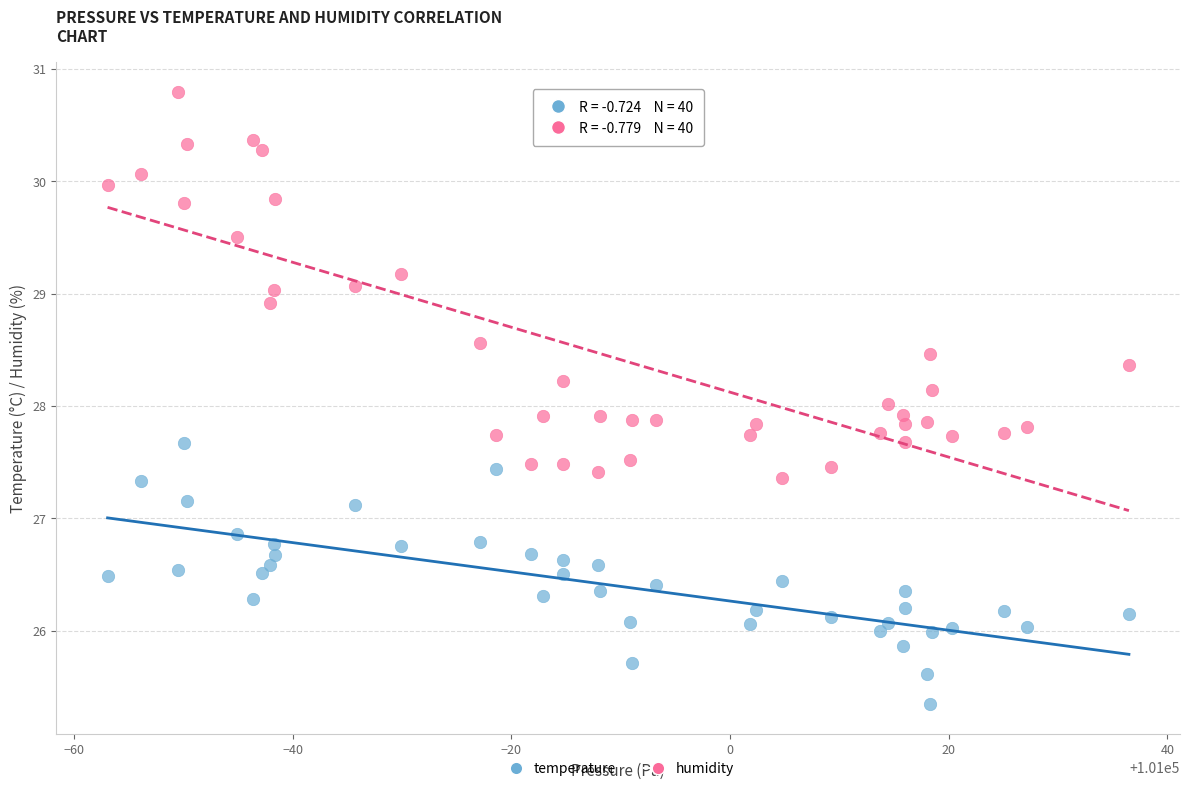

Across all data points, what is the range of X values (max minus min)?

93.4